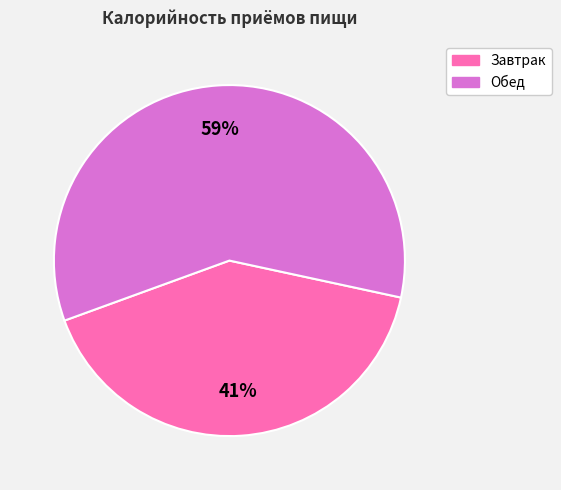

To the nearest percent, what is the combined percentage of Завтрак and Обед?

100%